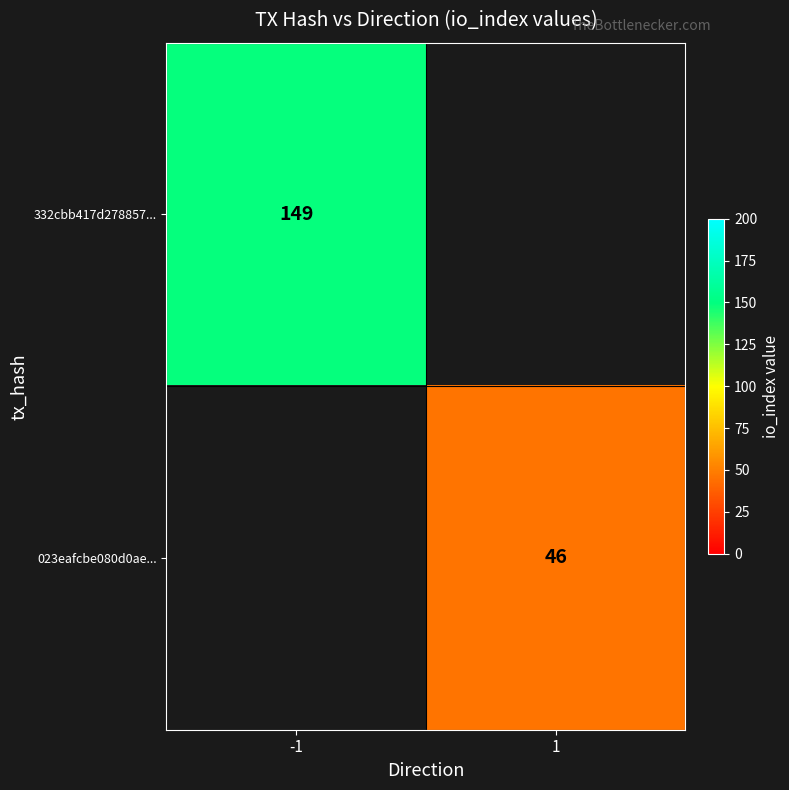

Is the value of 332cbb417d278857... at -1 greater than the value of 023eafcbe080d0ae... at 1?

Yes